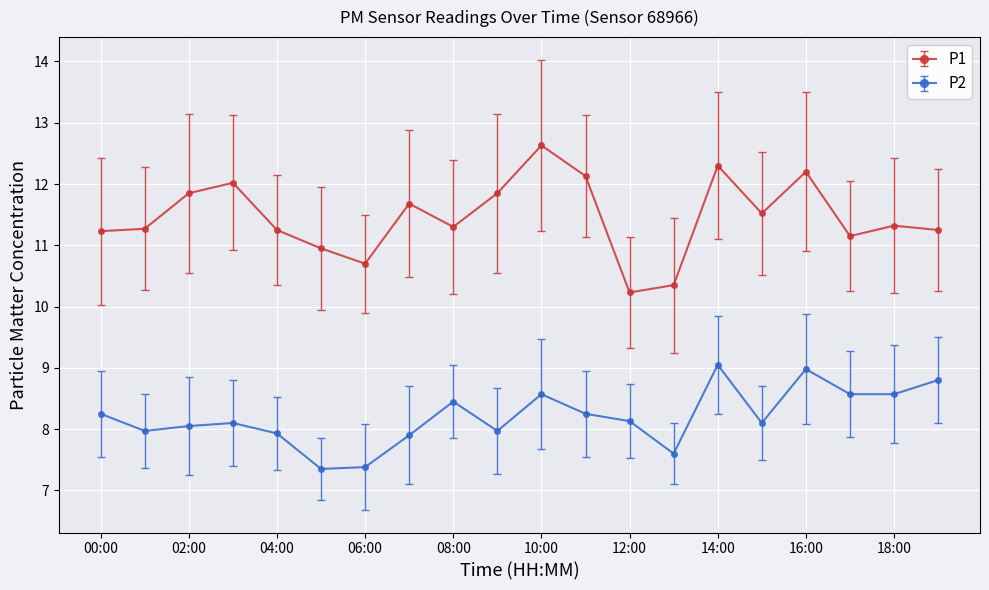

What is the highest value of the P2 series?

9.1